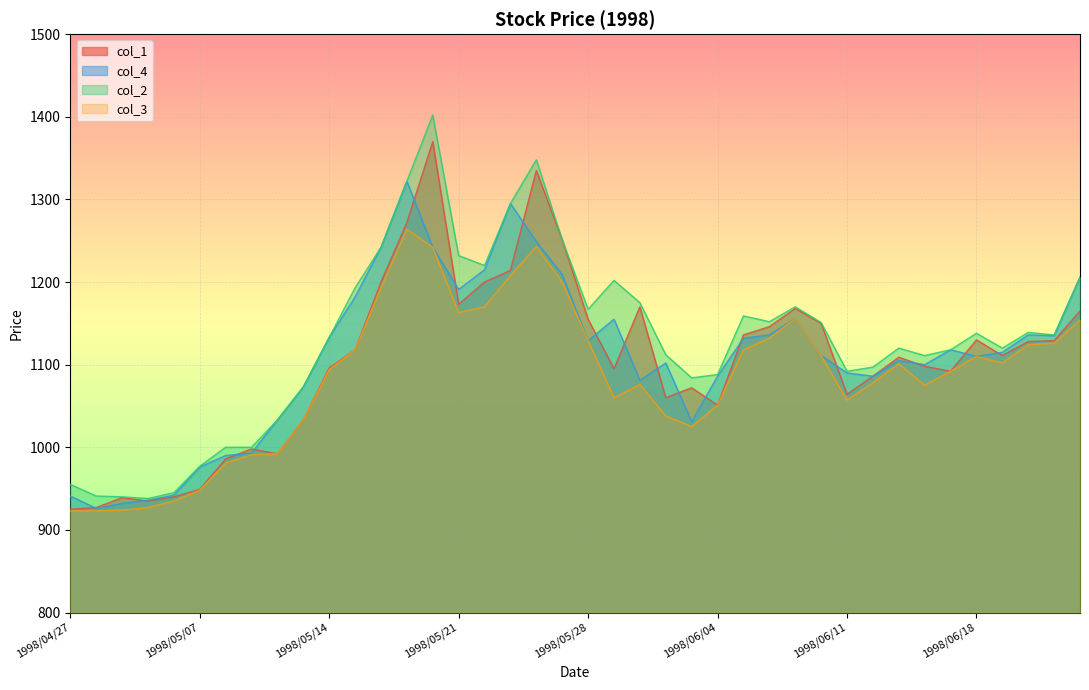

What is the sum of the col_4 values at 1998/05/11 and 1998/05/07?

1969